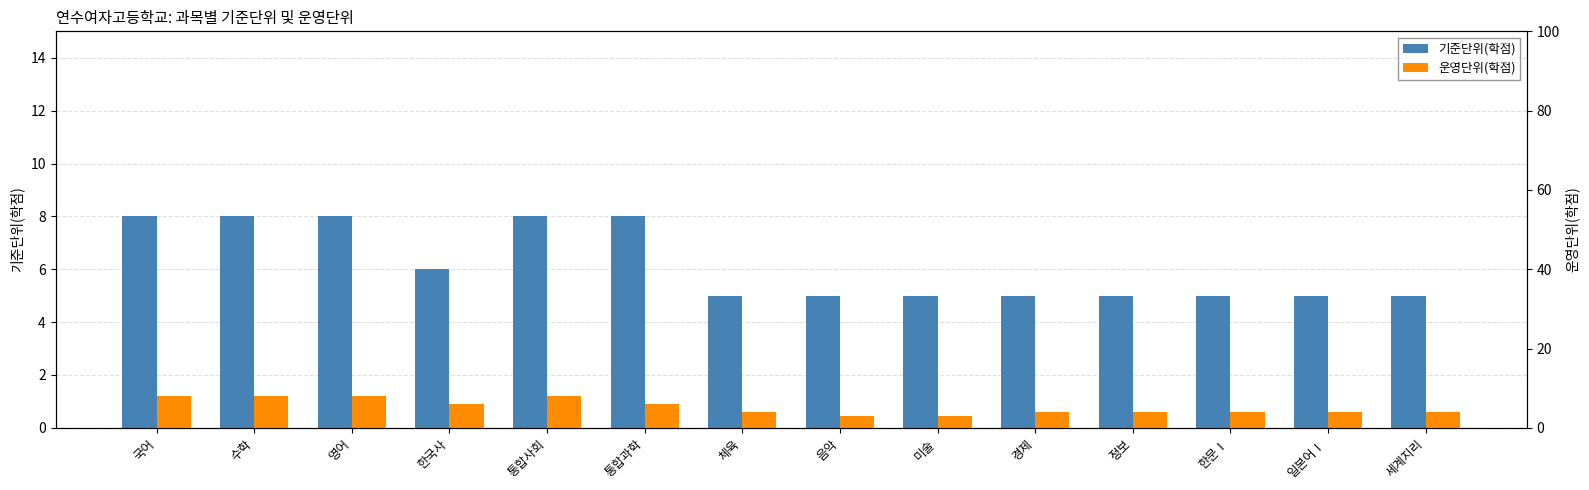

Rank the series by their maximum value, from lowest to highest.

기준단위(학점), 운영단위(학점)